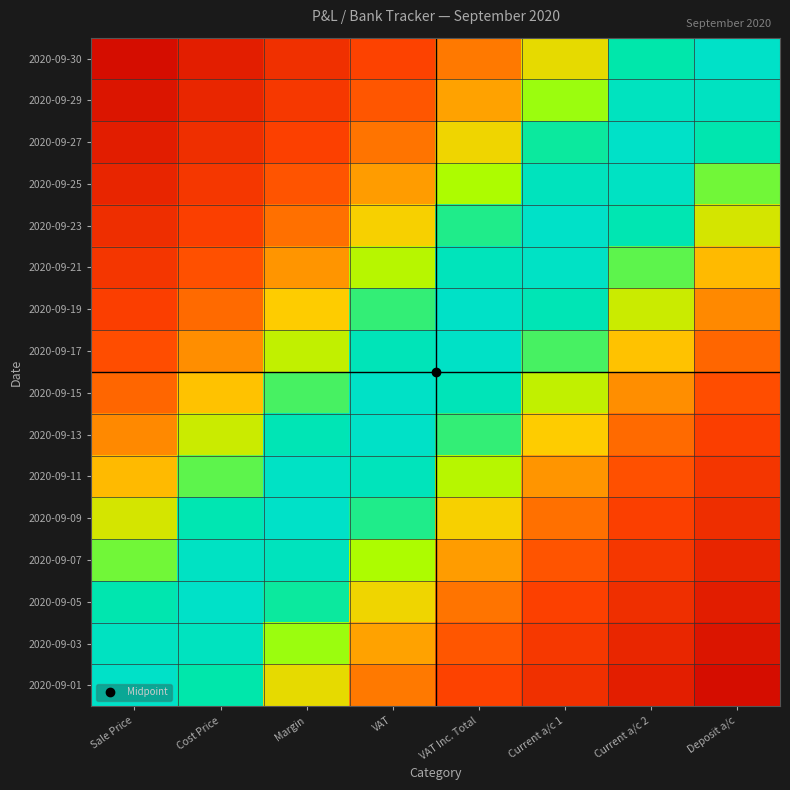

Reading right to left, extract all data points from this chart.

2020-09-01: Deposit a/c=0.1	Current a/c 2=0.1	Current a/c 1=0.2	VAT Inc. Total=0.2	VAT=0.3	Margin=0.5	Cost Price=0.8	Sale Price=0.9
2020-09-03: Deposit a/c=0.1	Current a/c 2=0.1	Current a/c 1=0.2	VAT Inc. Total=0.3	VAT=0.4	Margin=0.6	Cost Price=0.9	Sale Price=0.9
2020-09-05: Deposit a/c=0.1	Current a/c 2=0.2	Current a/c 1=0.2	VAT Inc. Total=0.3	VAT=0.5	Margin=0.7	Cost Price=0.9	Sale Price=0.8
2020-09-07: Deposit a/c=0.1	Current a/c 2=0.2	Current a/c 1=0.3	VAT Inc. Total=0.4	VAT=0.6	Margin=0.8	Cost Price=0.9	Sale Price=0.6
2020-09-09: Deposit a/c=0.2	Current a/c 2=0.2	Current a/c 1=0.3	VAT Inc. Total=0.5	VAT=0.7	Margin=0.9	Cost Price=0.8	Sale Price=0.5
2020-09-11: Deposit a/c=0.2	Current a/c 2=0.3	Current a/c 1=0.4	VAT Inc. Total=0.6	VAT=0.8	Margin=0.9	Cost Price=0.7	Sale Price=0.4
2020-09-13: Deposit a/c=0.2	Current a/c 2=0.3	Current a/c 1=0.5	VAT Inc. Total=0.7	VAT=0.9	Margin=0.8	Cost Price=0.5	Sale Price=0.4
2020-09-15: Deposit a/c=0.3	Current a/c 2=0.4	Current a/c 1=0.6	VAT Inc. Total=0.8	VAT=0.9	Margin=0.7	Cost Price=0.4	Sale Price=0.3
2020-09-17: Deposit a/c=0.3	Current a/c 2=0.4	Current a/c 1=0.7	VAT Inc. Total=0.9	VAT=0.8	Margin=0.6	Cost Price=0.4	Sale Price=0.3
2020-09-19: Deposit a/c=0.4	Current a/c 2=0.5	Current a/c 1=0.8	VAT Inc. Total=0.9	VAT=0.7	Margin=0.5	Cost Price=0.3	Sale Price=0.2
2020-09-21: Deposit a/c=0.4	Current a/c 2=0.7	Current a/c 1=0.9	VAT Inc. Total=0.8	VAT=0.6	Margin=0.4	Cost Price=0.3	Sale Price=0.2
2020-09-23: Deposit a/c=0.5	Current a/c 2=0.8	Current a/c 1=0.9	VAT Inc. Total=0.7	VAT=0.5	Margin=0.3	Cost Price=0.2	Sale Price=0.2
2020-09-25: Deposit a/c=0.6	Current a/c 2=0.9	Current a/c 1=0.8	VAT Inc. Total=0.6	VAT=0.4	Margin=0.3	Cost Price=0.2	Sale Price=0.1
2020-09-27: Deposit a/c=0.8	Current a/c 2=0.9	Current a/c 1=0.7	VAT Inc. Total=0.5	VAT=0.3	Margin=0.2	Cost Price=0.2	Sale Price=0.1
2020-09-29: Deposit a/c=0.9	Current a/c 2=0.9	Current a/c 1=0.6	VAT Inc. Total=0.4	VAT=0.3	Margin=0.2	Cost Price=0.1	Sale Price=0.1
2020-09-30: Deposit a/c=0.9	Current a/c 2=0.8	Current a/c 1=0.5	VAT Inc. Total=0.3	VAT=0.2	Margin=0.2	Cost Price=0.1	Sale Price=0.1